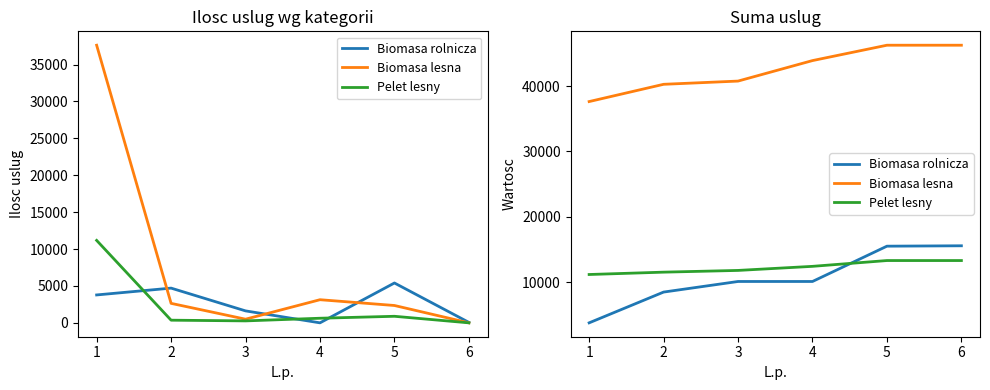

What is the minimum value for Biomasa rolnicza?

3780.0